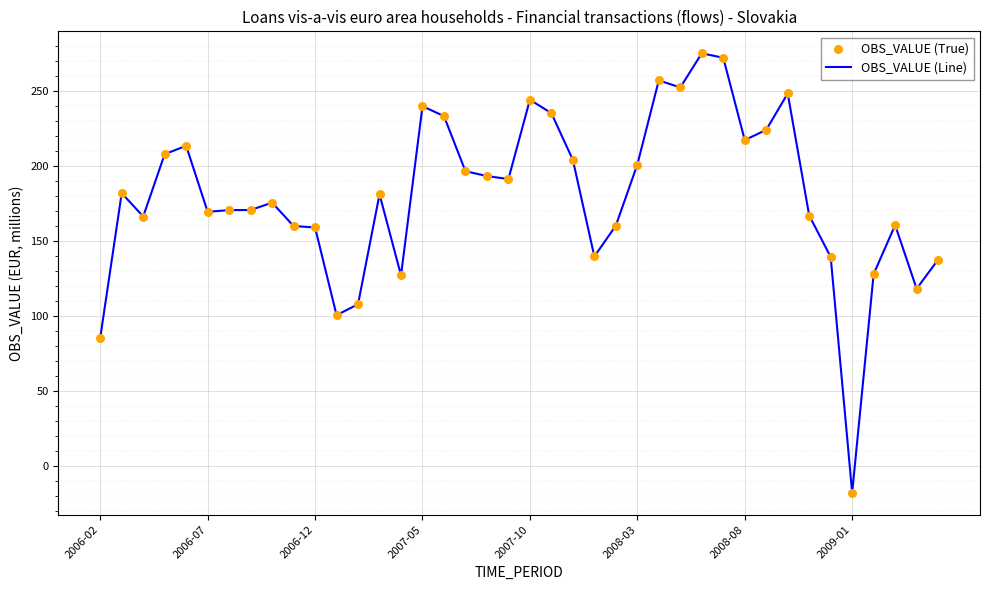

What is the smallest value displayed?

-18.0